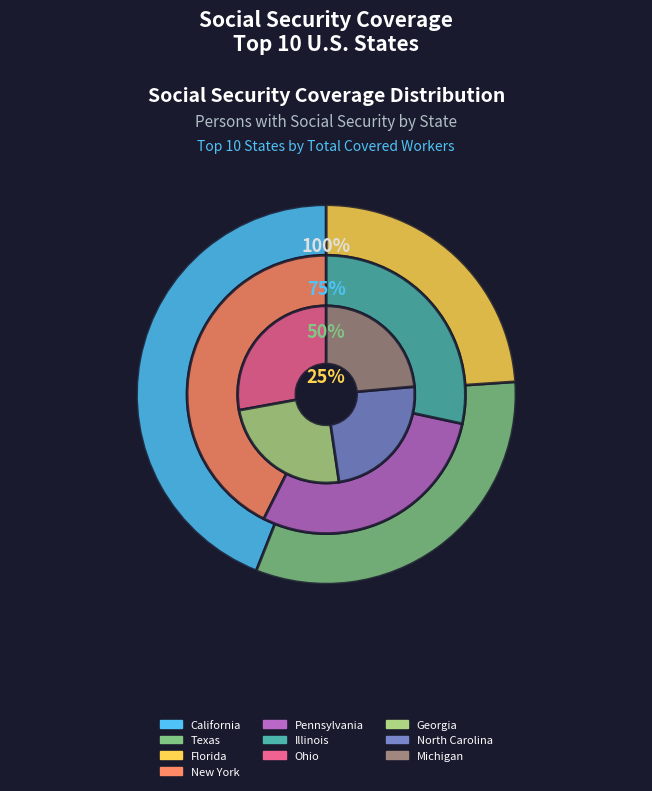

To the nearest percent, what is the average slice percentage?

10%